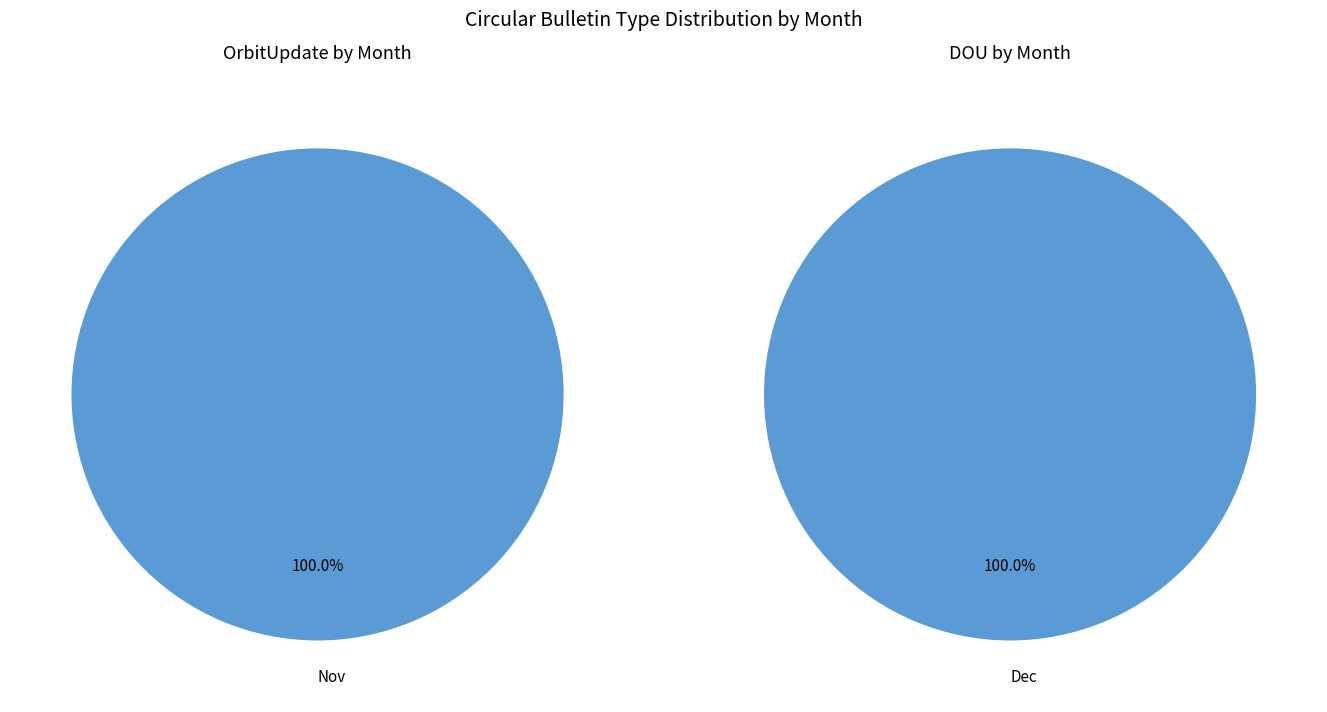

Which series has the widest spread of values?

OrbitUpdate